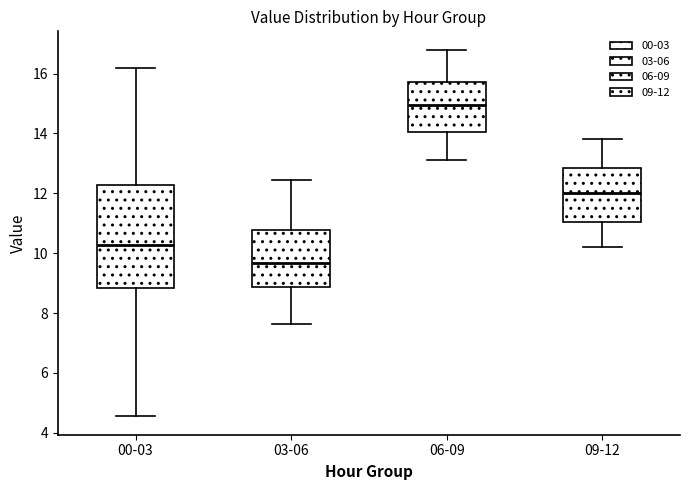

Comparing the boxes themselves (not the whiskers), which one is the tallest?

00-03